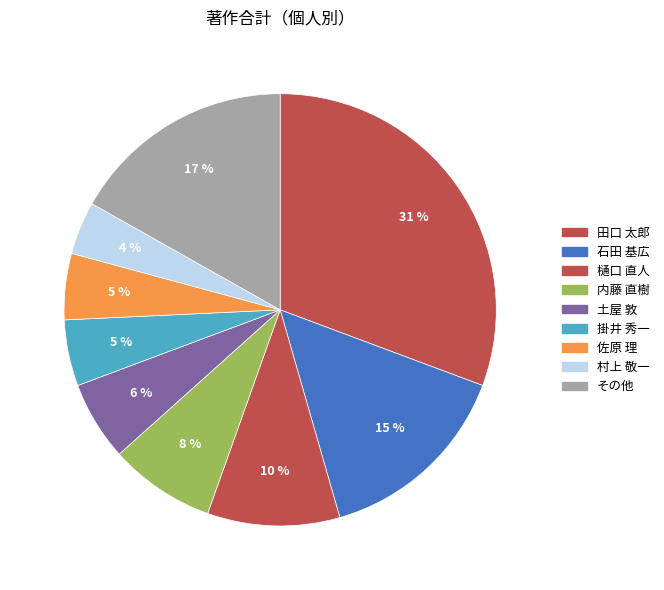

Count the number of slices in the pie.

9